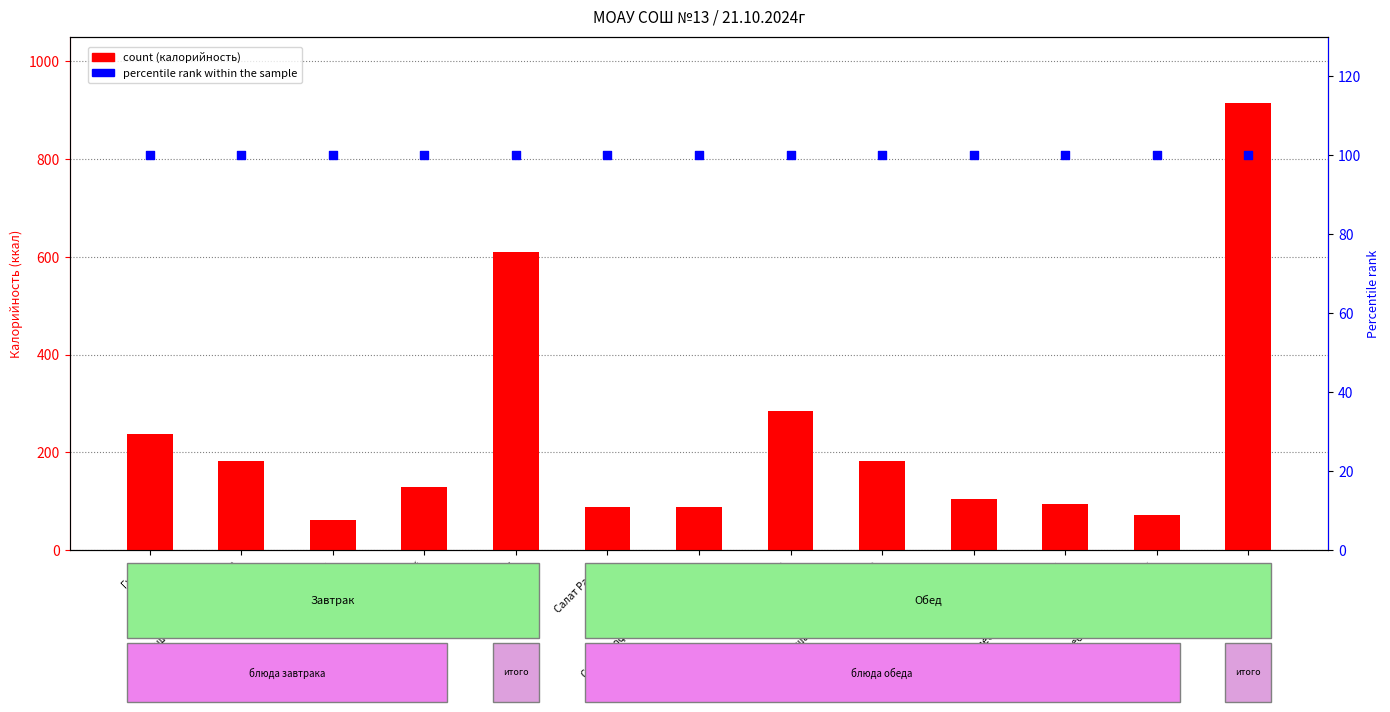

Which series has the largest Y range (max minus min)?

count